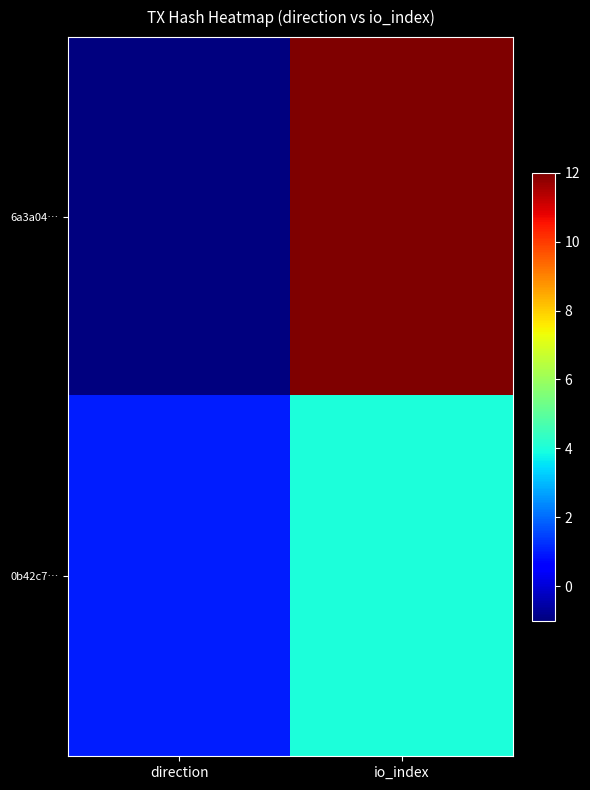

How many series are shown in this chart?

2